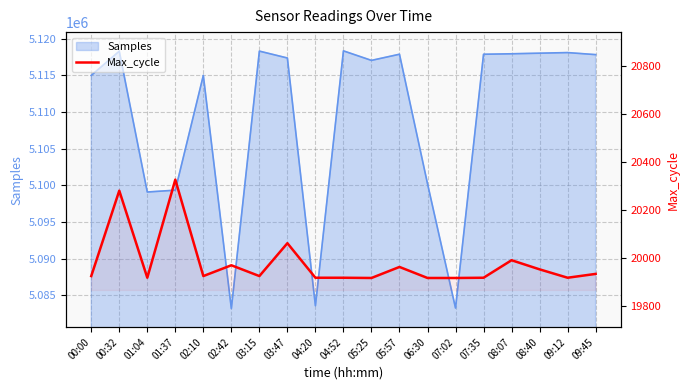

Where is the data nearest to the value 20120?

03:47